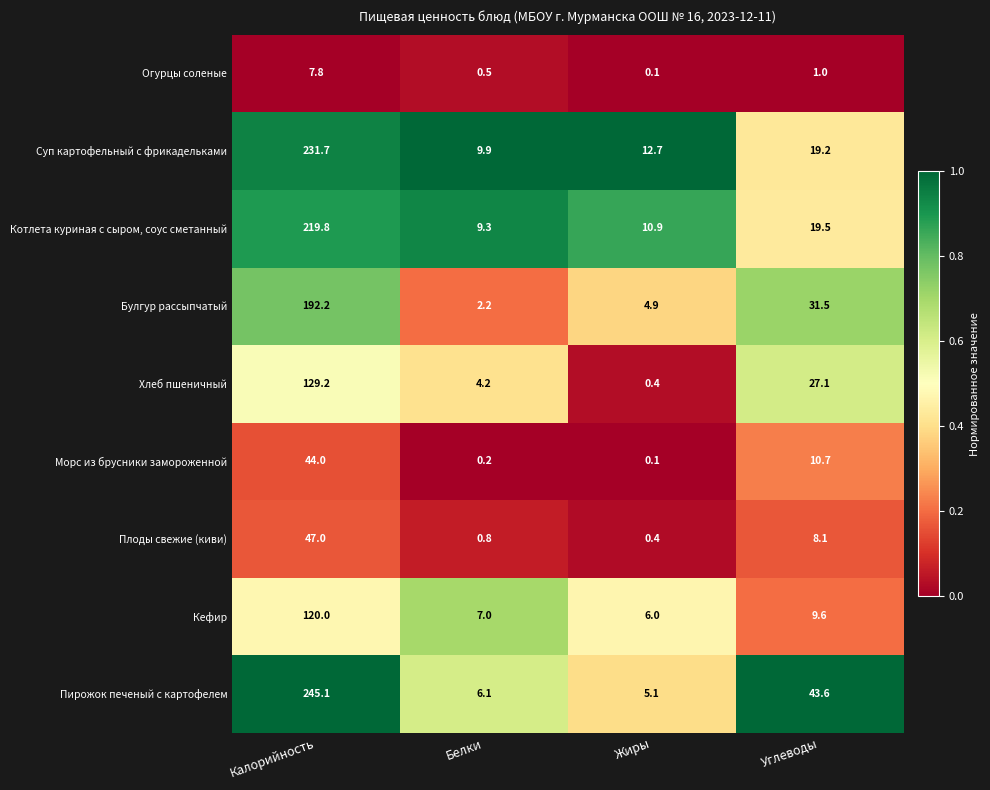

At Белки, list the series in order from largest to smallest.

Суп картофельный с фрикадельками, Котлета куриная с сыром, соус сметанный, Кефир, Пирожок печеный с картофелем, Хлеб пшеничный, Булгур рассыпчатый, Плоды свежие (киви), Огурцы соленые, Морс из брусники замороженной